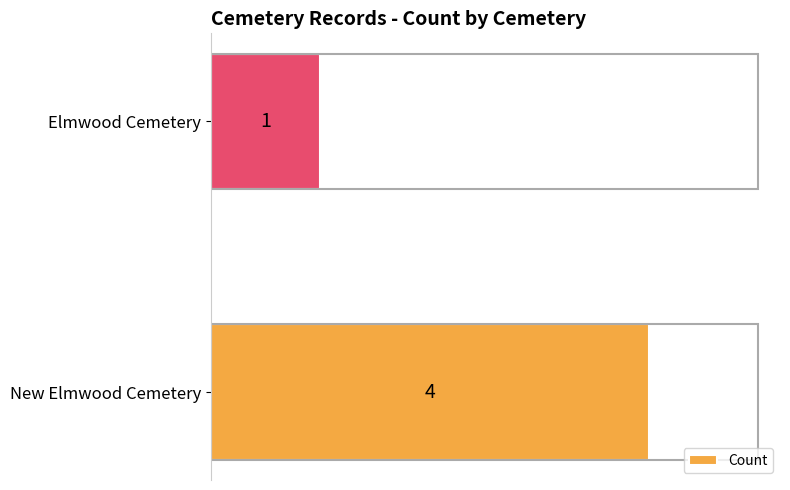

What is the sum of all values?

5